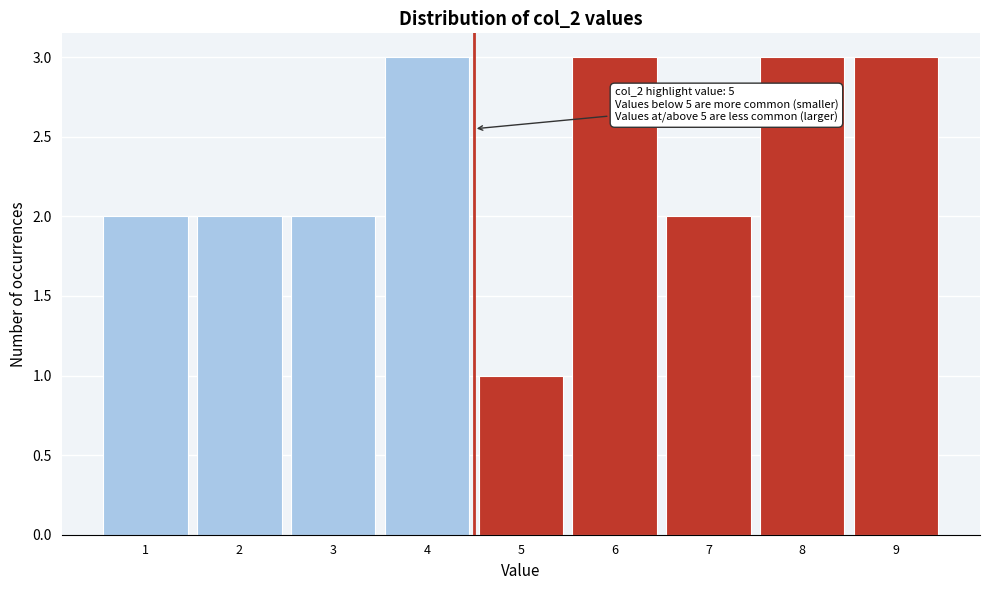

Reading left to right, what are all the values shown in this chart?

2	2	2	3	1	3	2	3	3